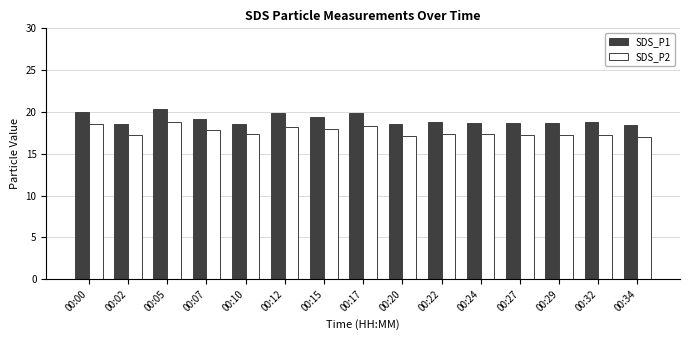

The value of SDS_P2 at 00:27 is 17.3. True or false?

True